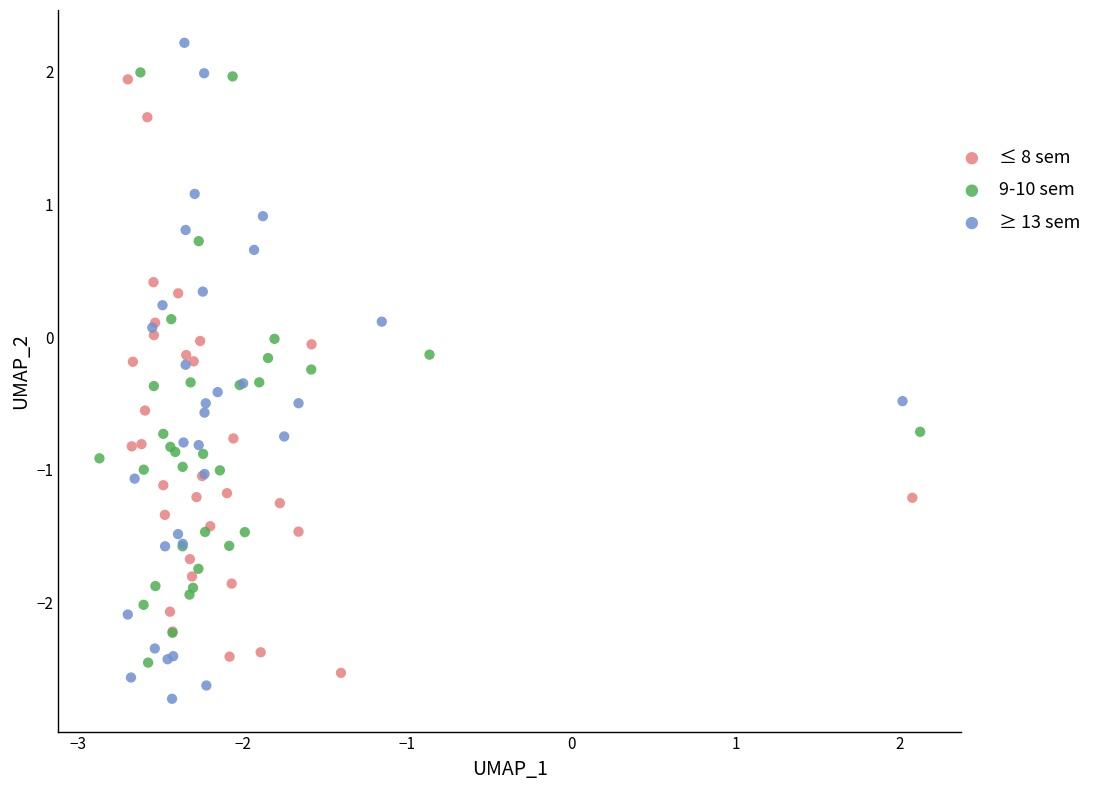

Which series reaches the maximum Y coordinate?

≥ 13 sem